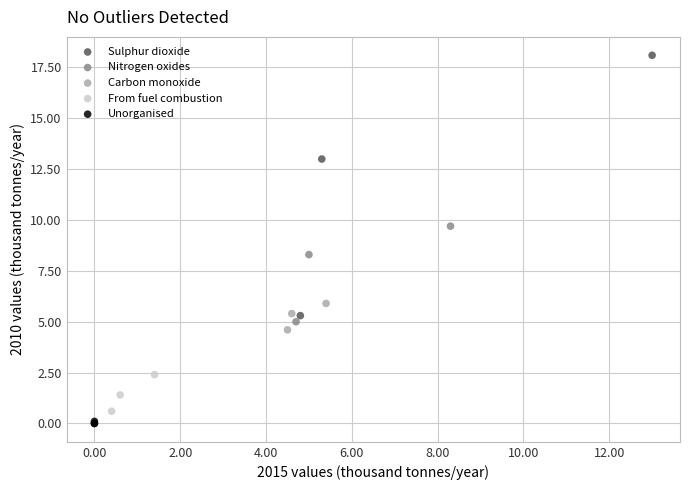

Which series has the widest spread of Y values?

Sulphur dioxide